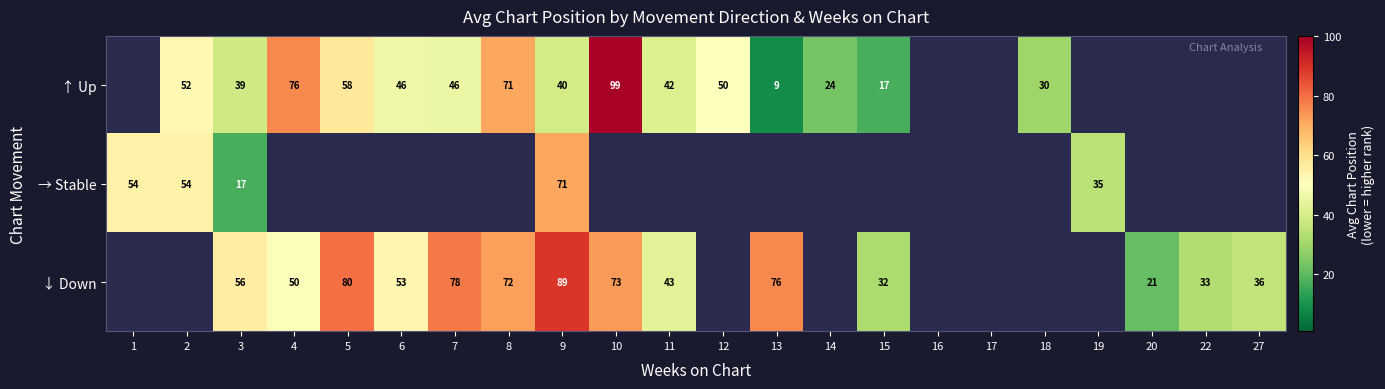

Which category has the highest value across all series?

10